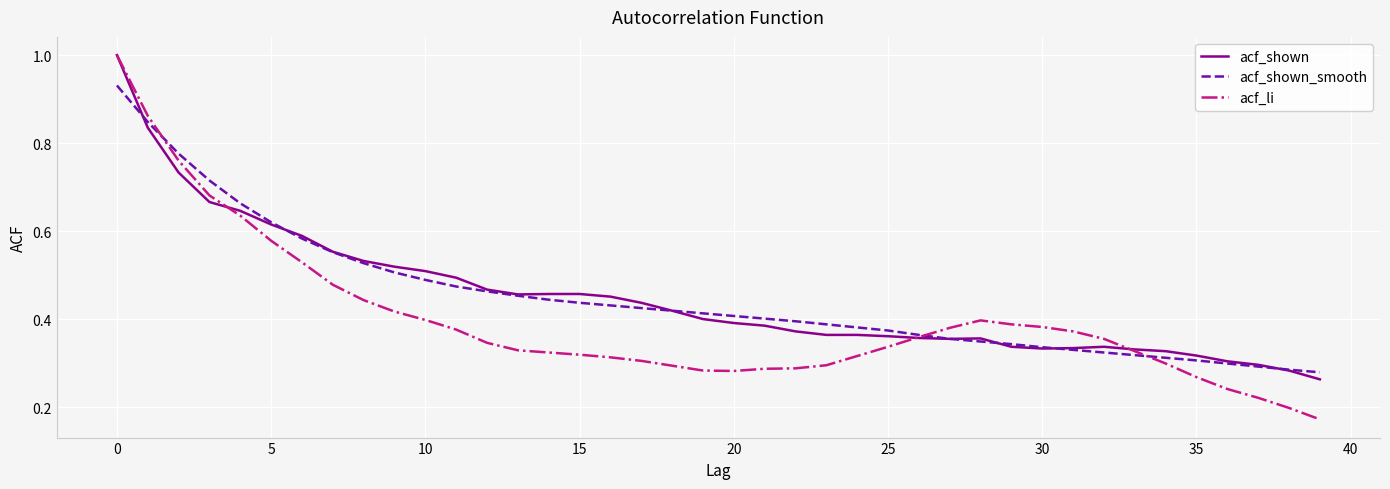

What is the greatest value displayed?

1.0